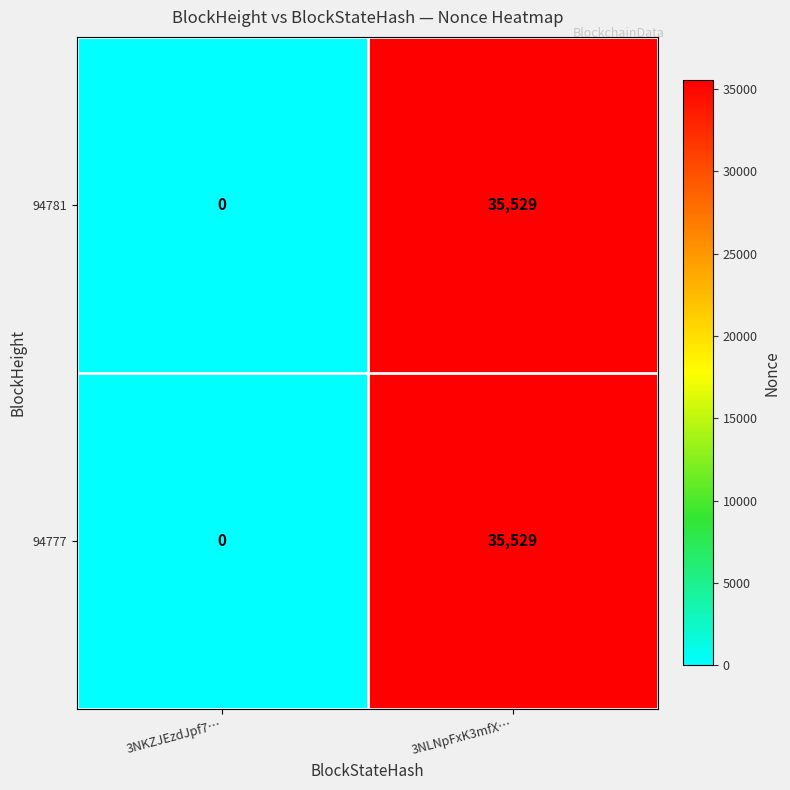

Where is 94781 nearest to the value 17764?

3NKZJEzdJpf7…